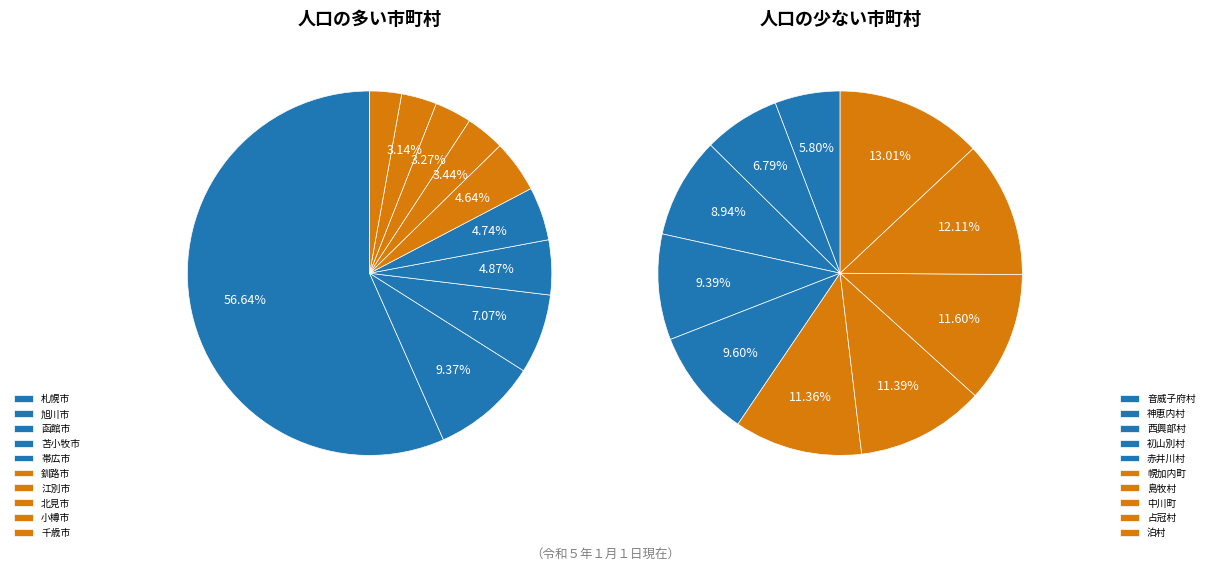

Count the number of slices in the pie.

10